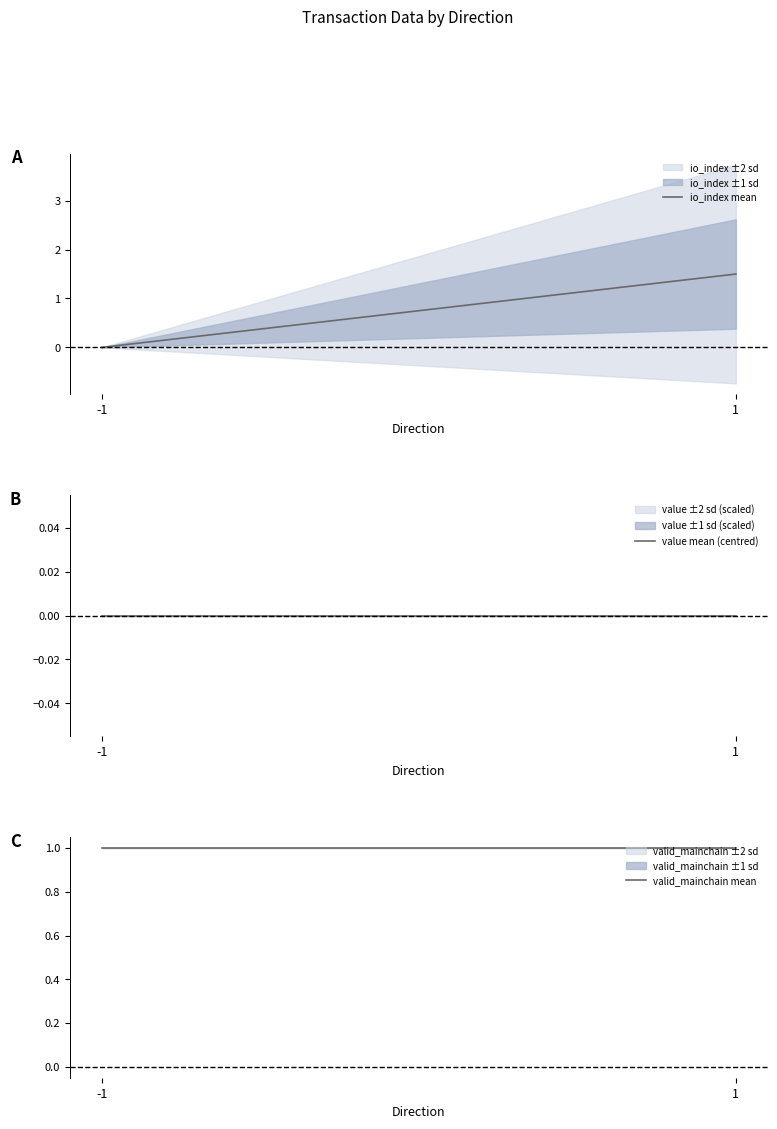

How many series are shown in this chart?

3